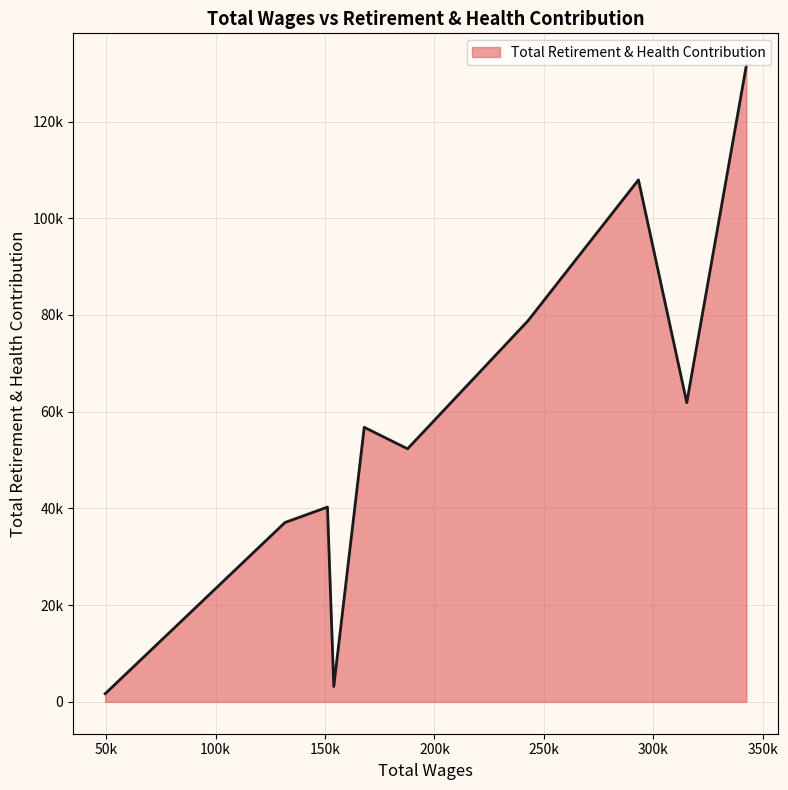

What is the difference between the second highest and minimum values?

106241